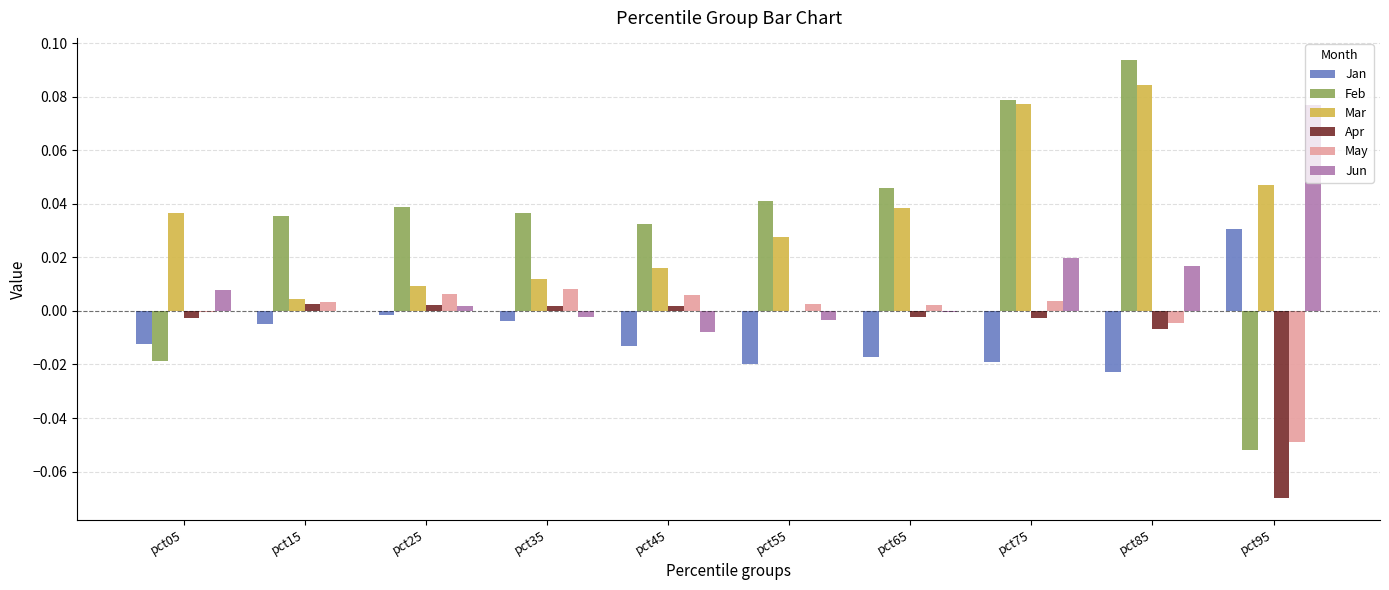

How many categories are shown in the chart?

10